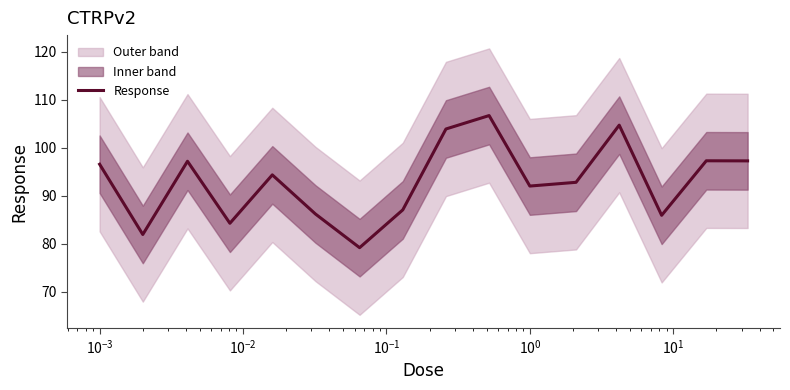

What is the minimum value for Response?

79.2